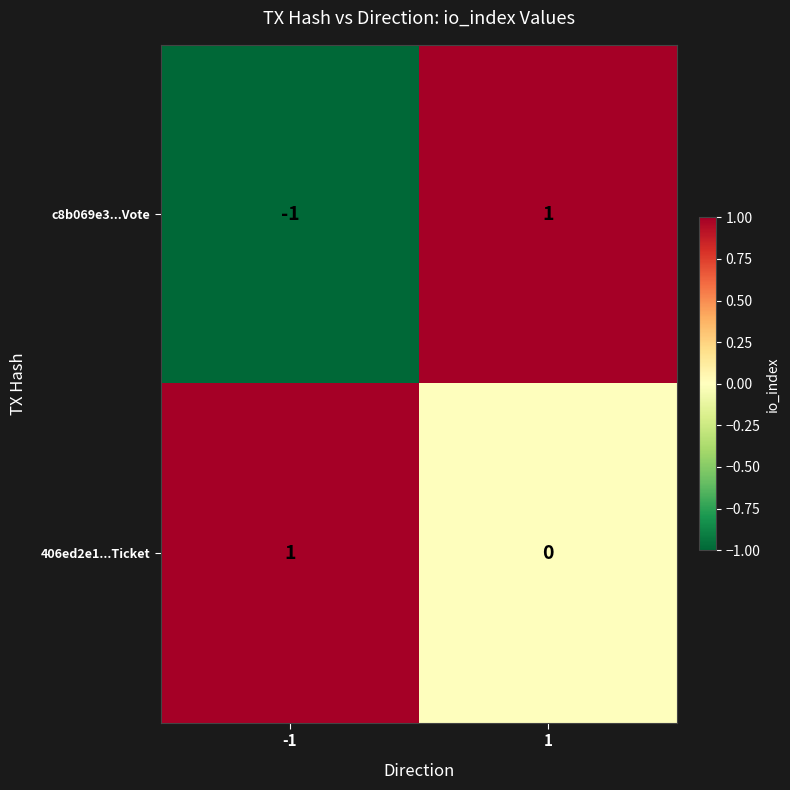

Reading left to right, extract all data points from this chart.

c8b069e3...Vote: -1	1
406ed2e1...Ticket: 1	0